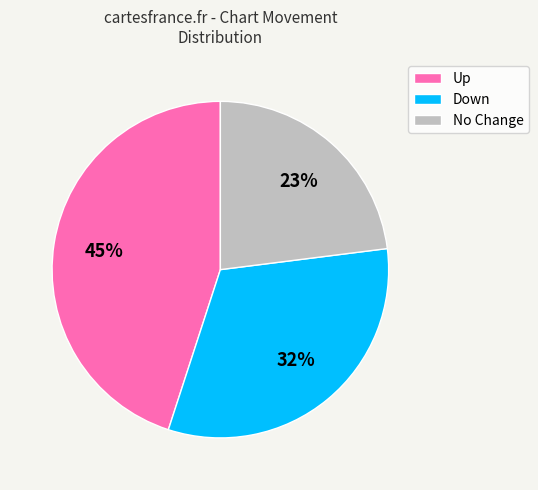

Combined, do Up and No Change account for over 50%?

Yes